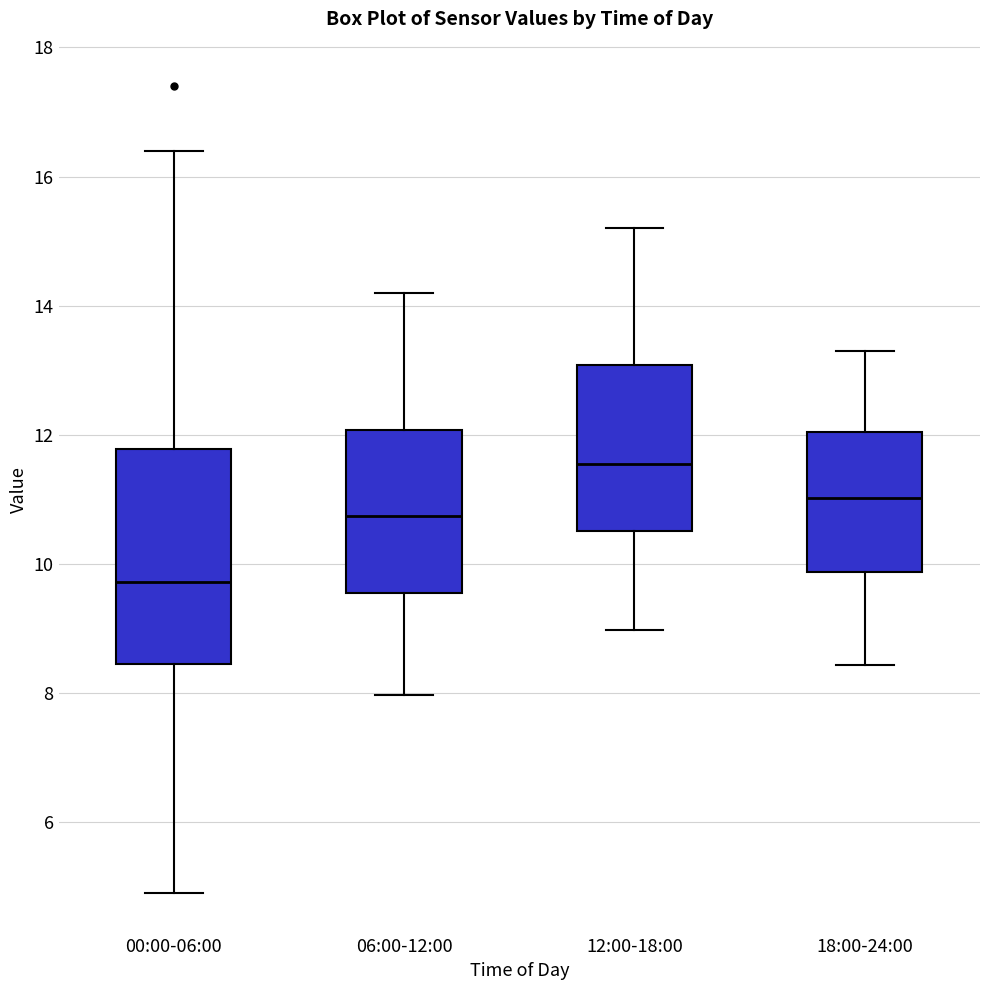

Where is the upper edge of the box for 06:00-12:00 on the y-axis? The values are not printed on the chart, so give them approximately, as read against the axis.

12.0